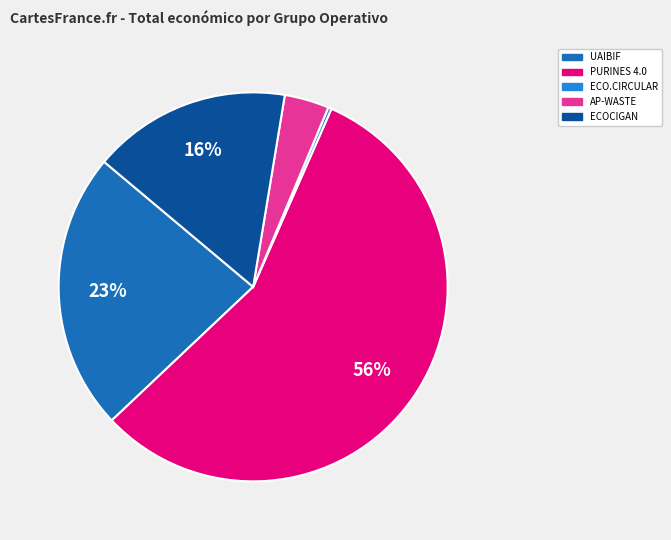

What is the largest slice in the pie chart?

PURINES 4.0